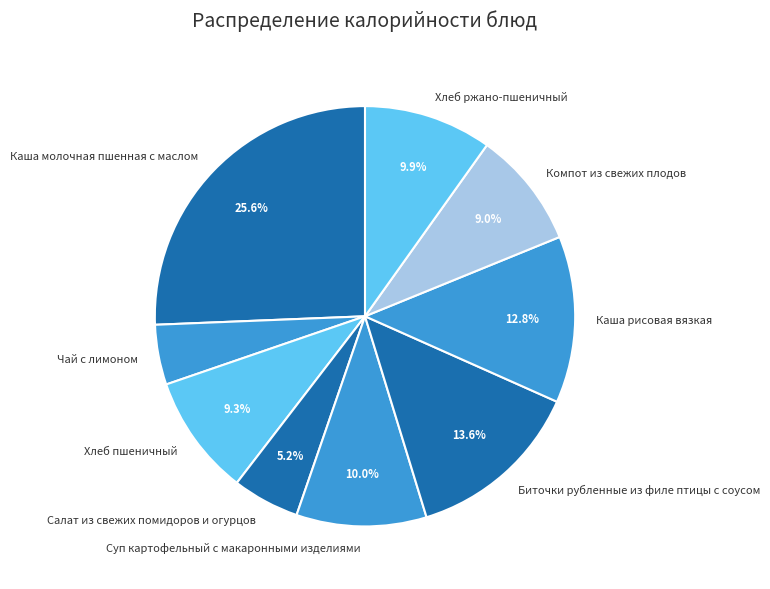

Which category has the smallest portion of the pie?

Чай с лимоном